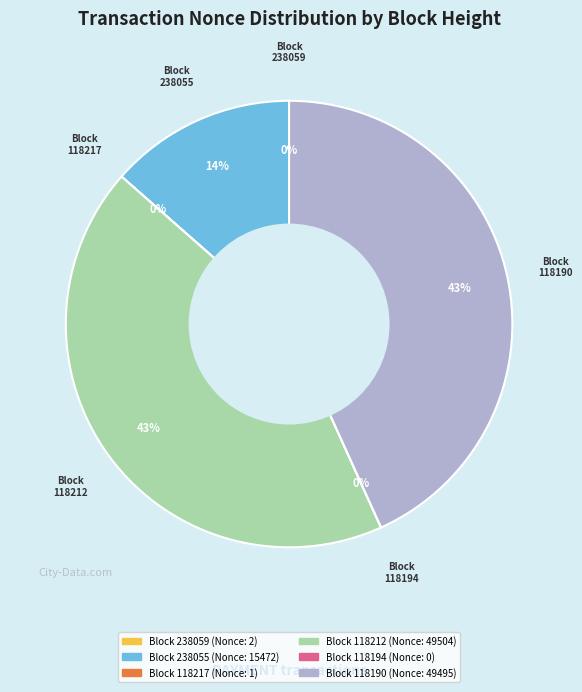

To the nearest percent, what is the average slice percentage?

17%